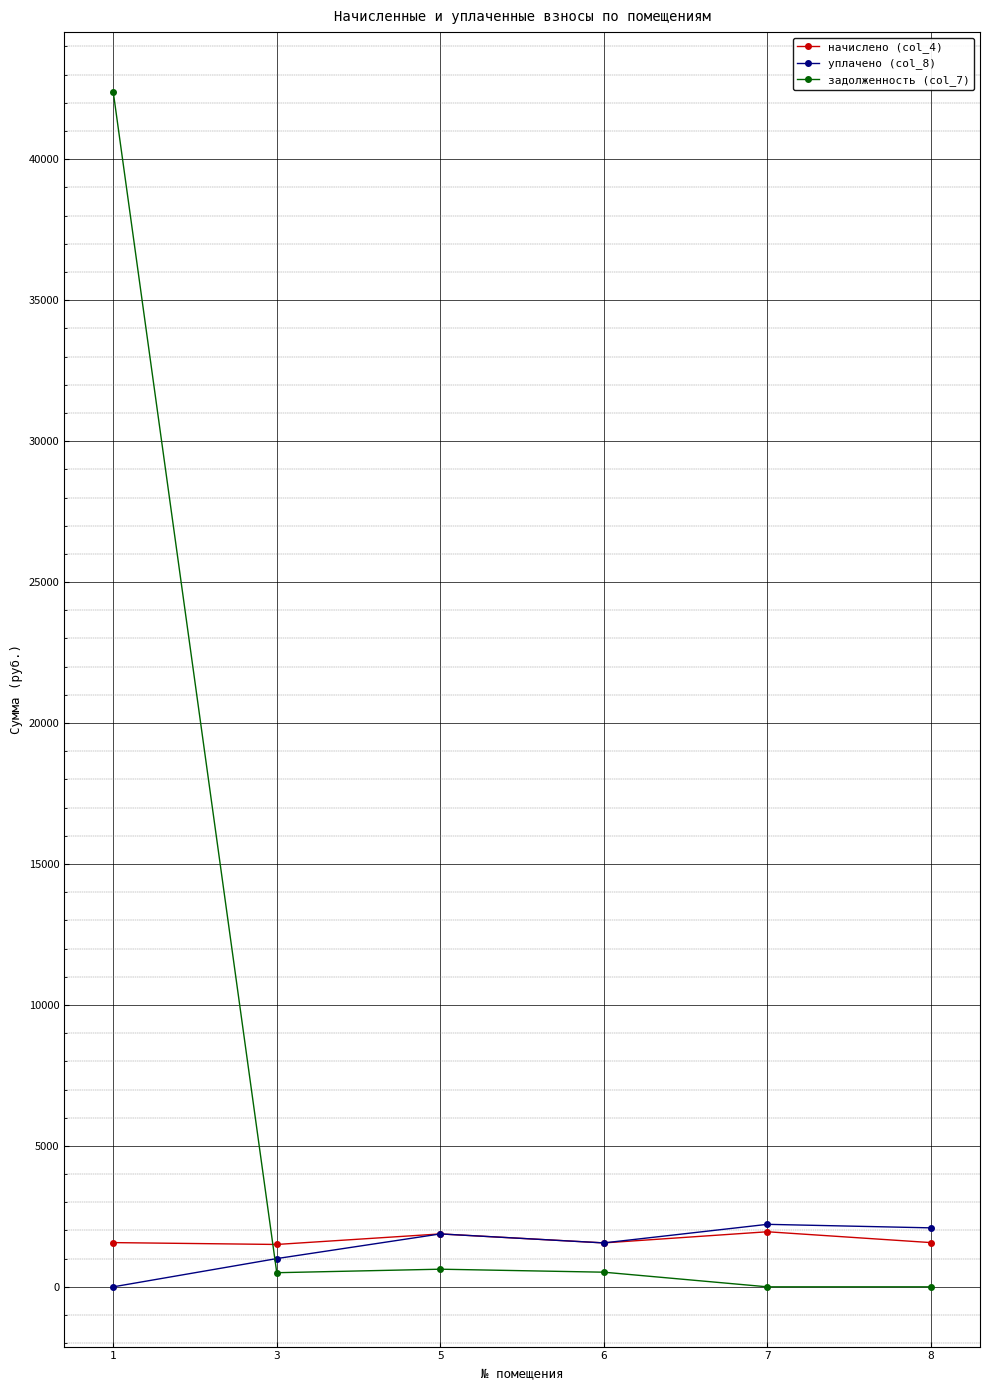

The value of задолженность (col_7) at 7 is 0.0. True or false?

True